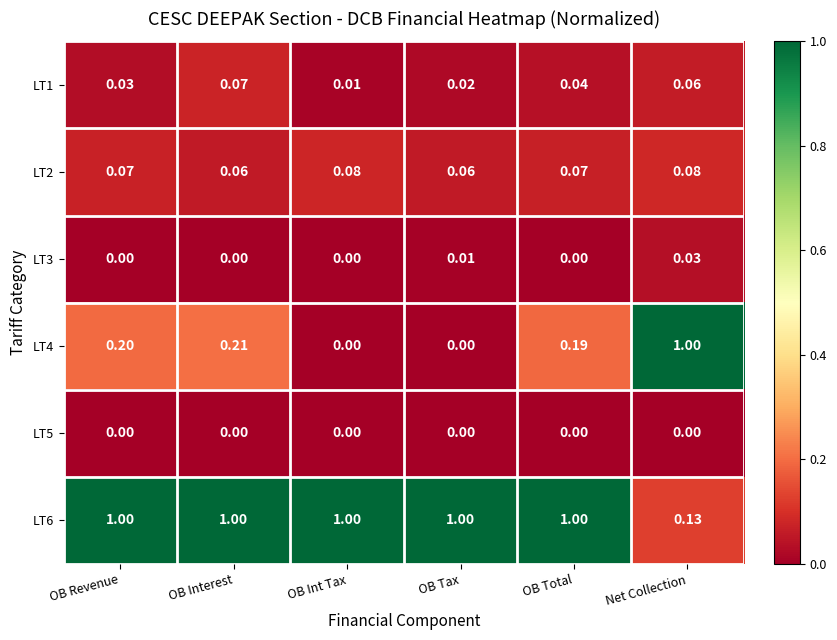

Is the value of LT3 at Net Collection greater than the value of LT6 at OB Total?

No